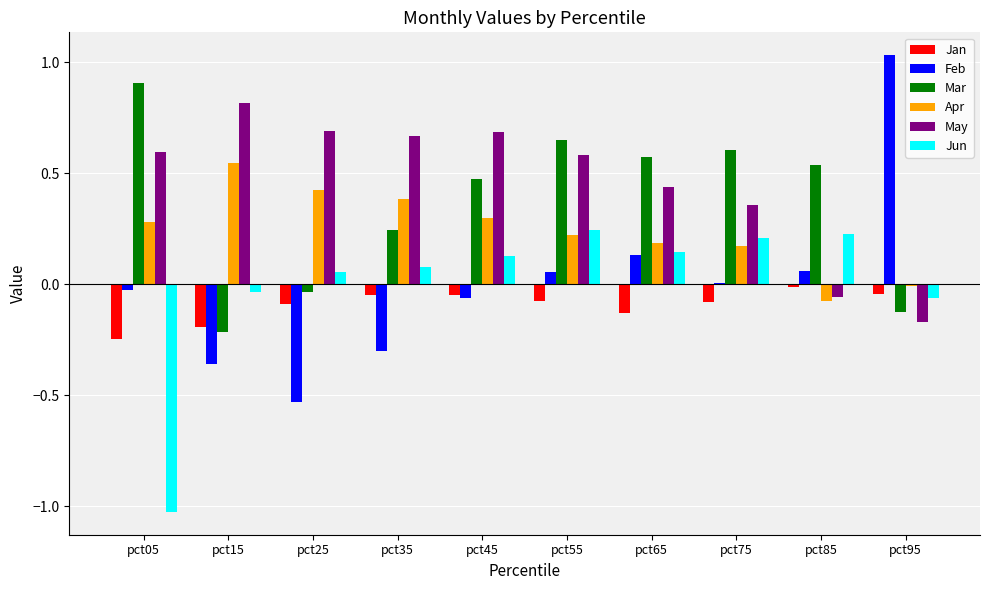

Between pct05 and pct65, which series saw the biggest shift?

Jun